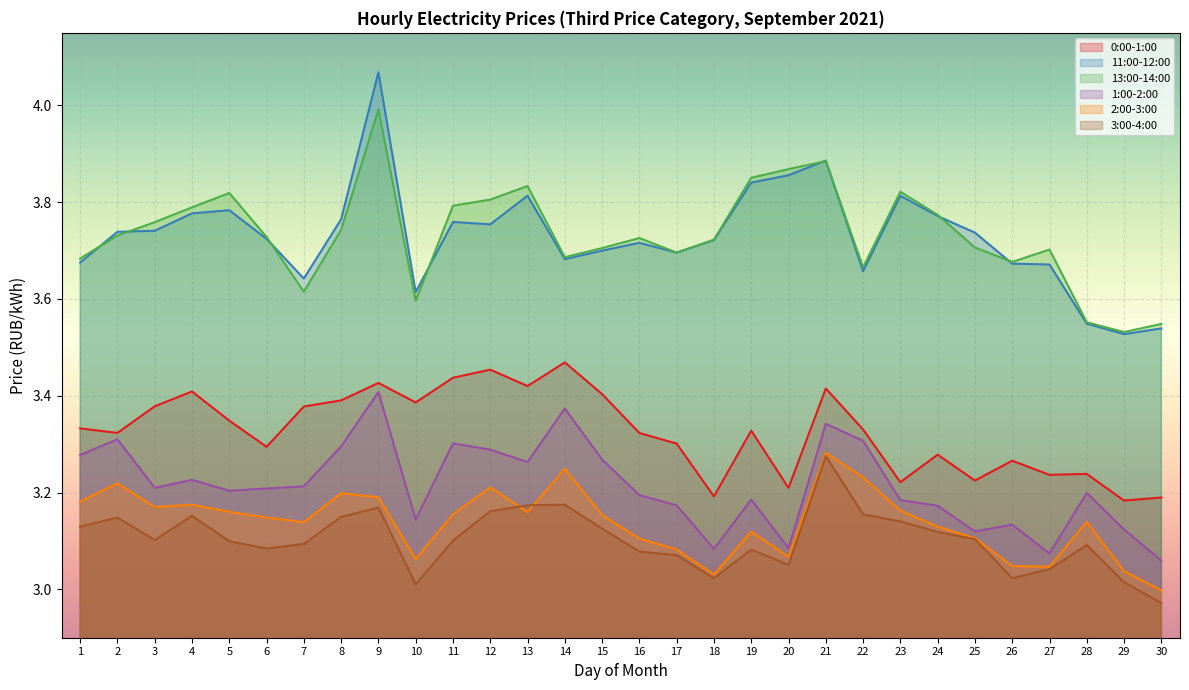

The value of 13:00-14:00 at 6 is 3.7. True or false?

True